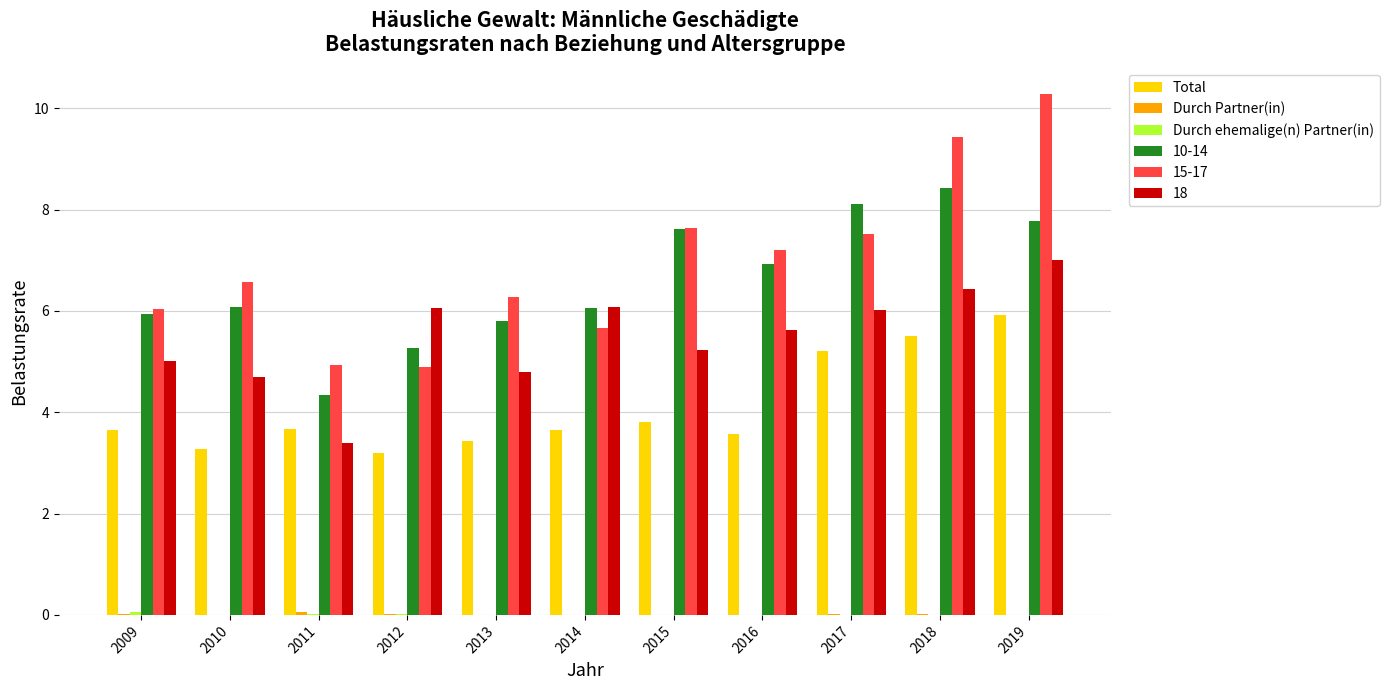

Are the bars grouped side by side (vs. stacked)?

Yes